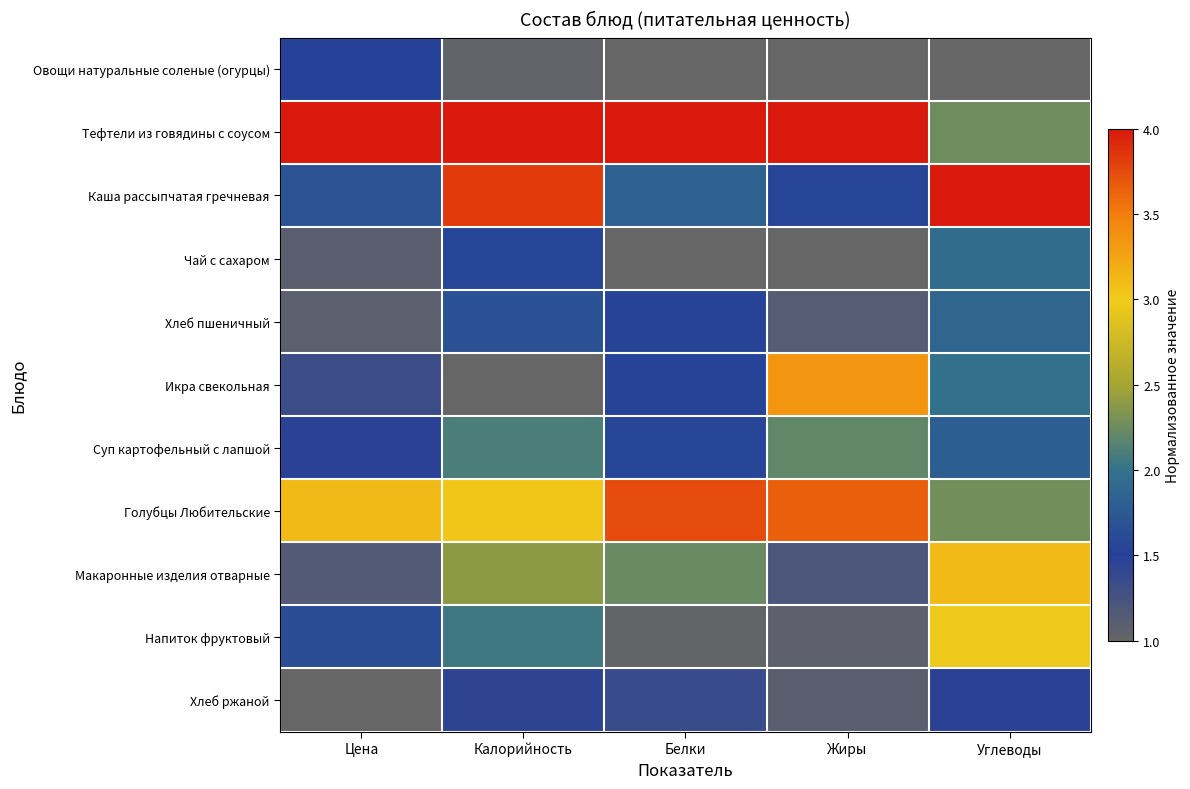

Reading left to right, extract all data points from this chart.

Овощи натуральные соленые (огурцы): Цена=1.5	Калорийность=1.0	Белки=1.0	Жиры=1.0	Углеводы=1.0
Тефтели из говядины с соусом: Цена=4.0	Калорийность=4.0	Белки=4.0	Жиры=4.0	Углеводы=2.3
Каша рассыпчатая гречневая: Цена=1.7	Калорийность=3.8	Белки=1.8	Жиры=1.6	Углеводы=4.0
Чай с сахаром: Цена=1.1	Калорийность=1.6	Белки=1.0	Жиры=1.0	Углеводы=1.9
Хлеб пшеничный: Цена=1.1	Калорийность=1.7	Белки=1.5	Жиры=1.1	Углеводы=1.9
Икра свекольная: Цена=1.3	Калорийность=1.0	Белки=1.5	Жиры=3.3	Углеводы=2.0
Суп картофельный с лапшой: Цена=1.5	Калорийность=2.1	Белки=1.6	Жиры=2.2	Углеводы=1.8
Голубцы Любительские: Цена=3.1	Калорийность=3.0	Белки=3.7	Жиры=3.7	Углеводы=2.3
Макаронные изделия отварные: Цена=1.2	Калорийность=2.4	Белки=2.2	Жиры=1.2	Углеводы=3.1
Напиток фруктовый: Цена=1.6	Калорийность=2.1	Белки=1.0	Жиры=1.1	Углеводы=3.0
Хлеб ржаной: Цена=1.0	Калорийность=1.4	Белки=1.4	Жиры=1.1	Углеводы=1.5